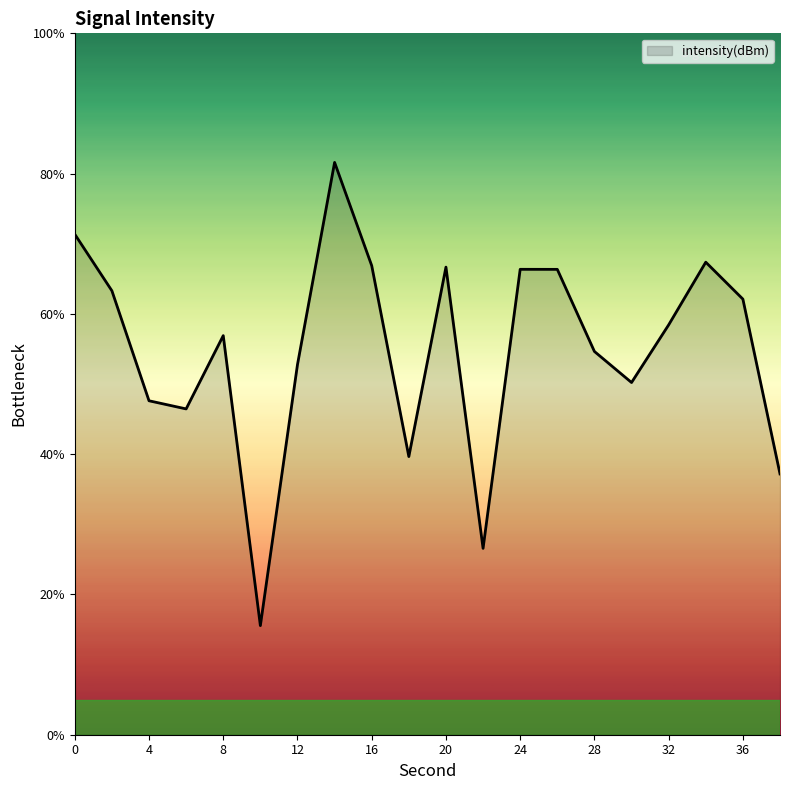

What is the smallest value displayed?

15.6